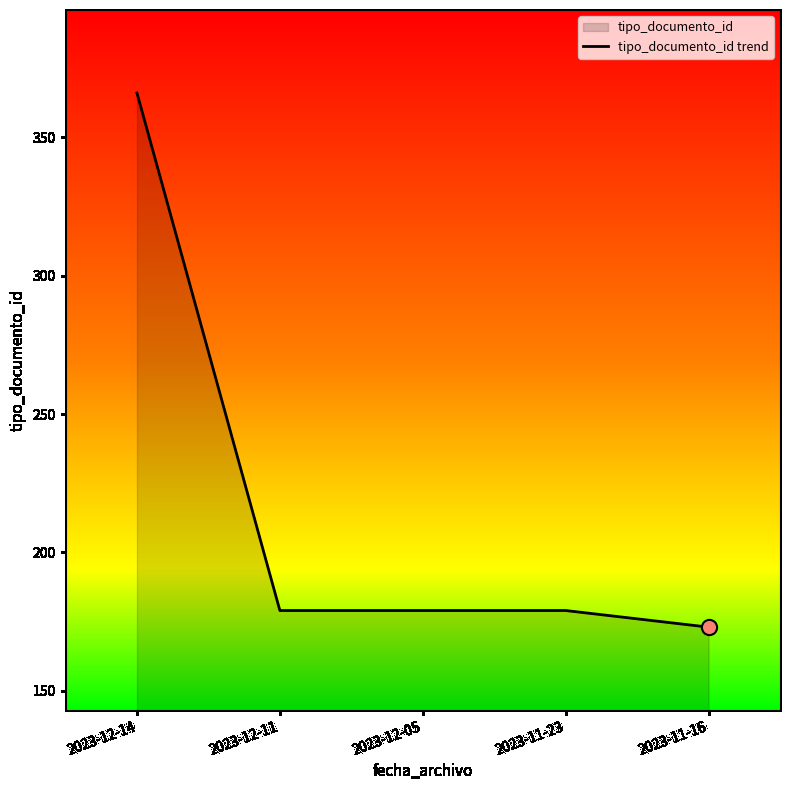

What is the change in value from 2023-12-14 to 2023-11-23?

-187